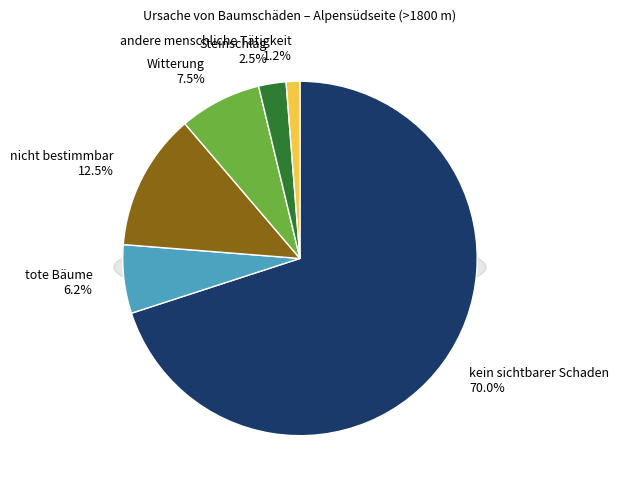

The Witterung slice represents 19% of the pie. True or false?

False